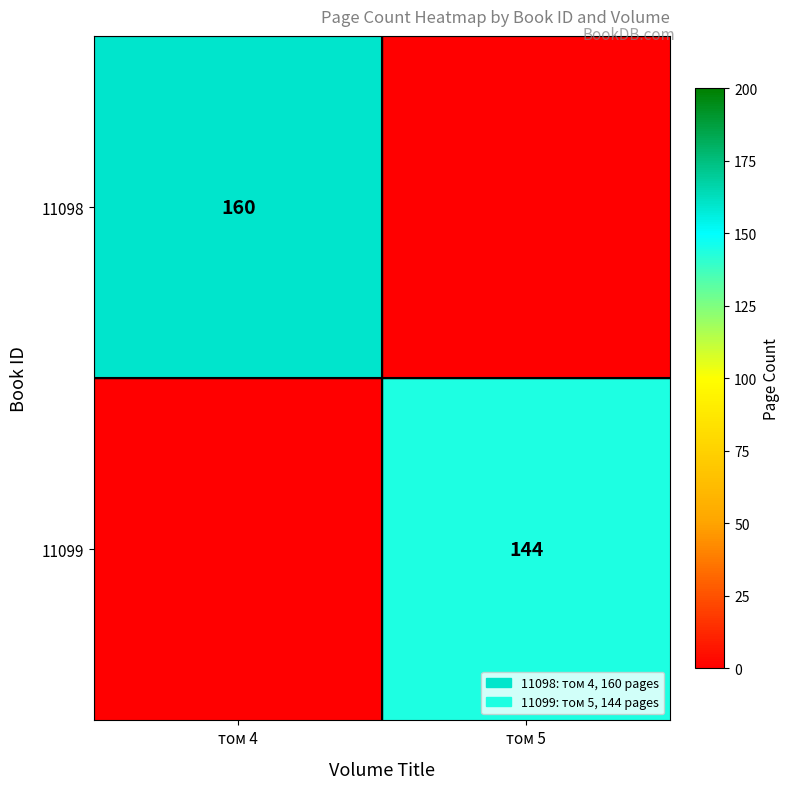

True or false: 11099 has a value of 67 at том 5.

False